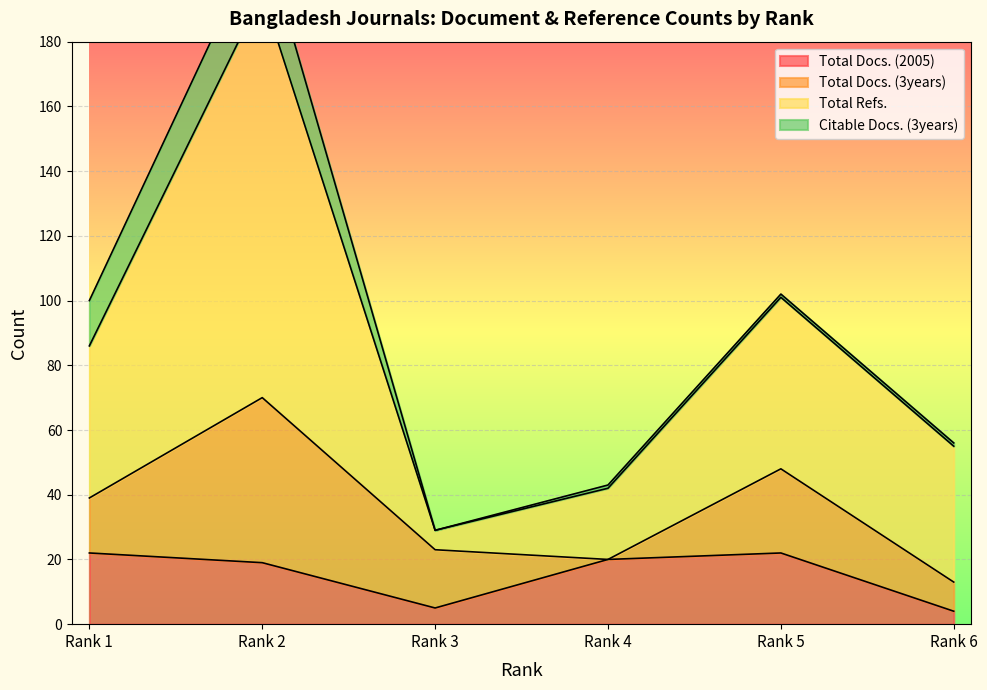

True or false: Total Refs. and Total Docs. (2005) intersect in this chart.

False